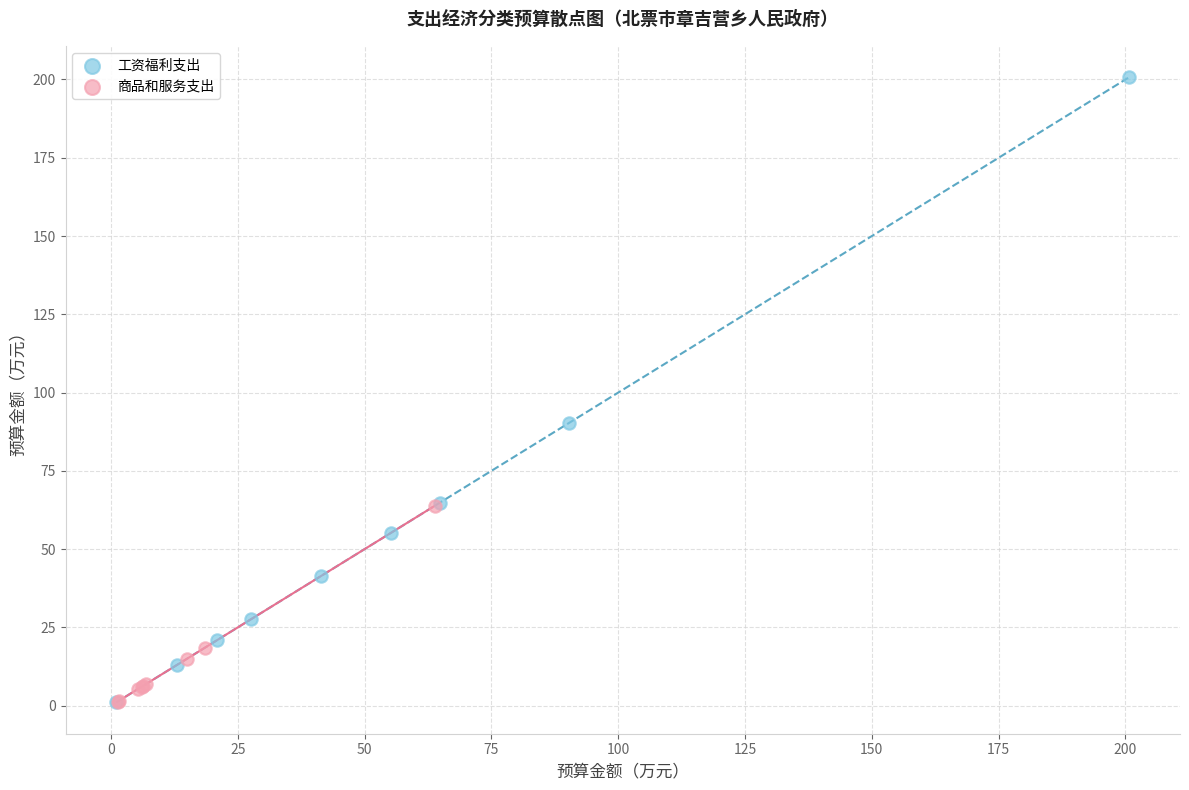

Which series has the widest spread of Y values?

工资福利支出